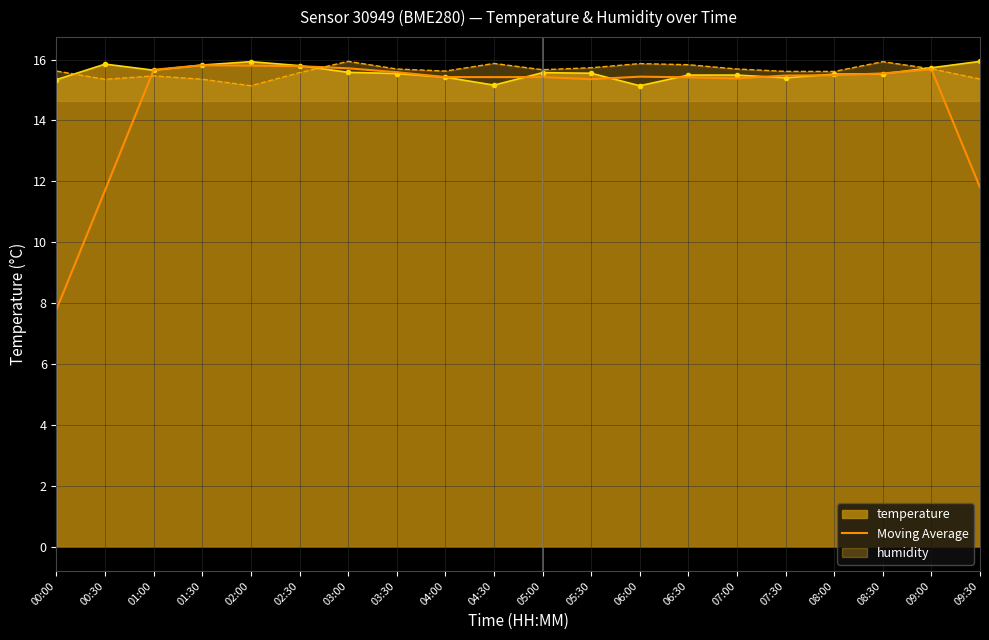

Where is the data nearest to the value 11?

00:30